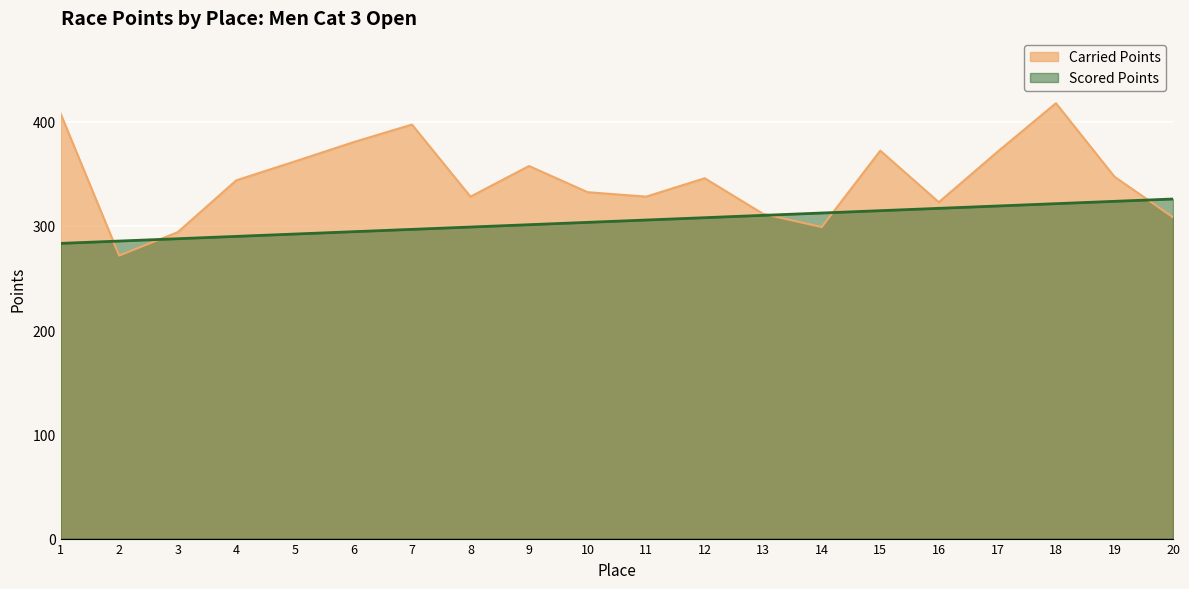

Where is Scored Points nearest to the value 304?

10